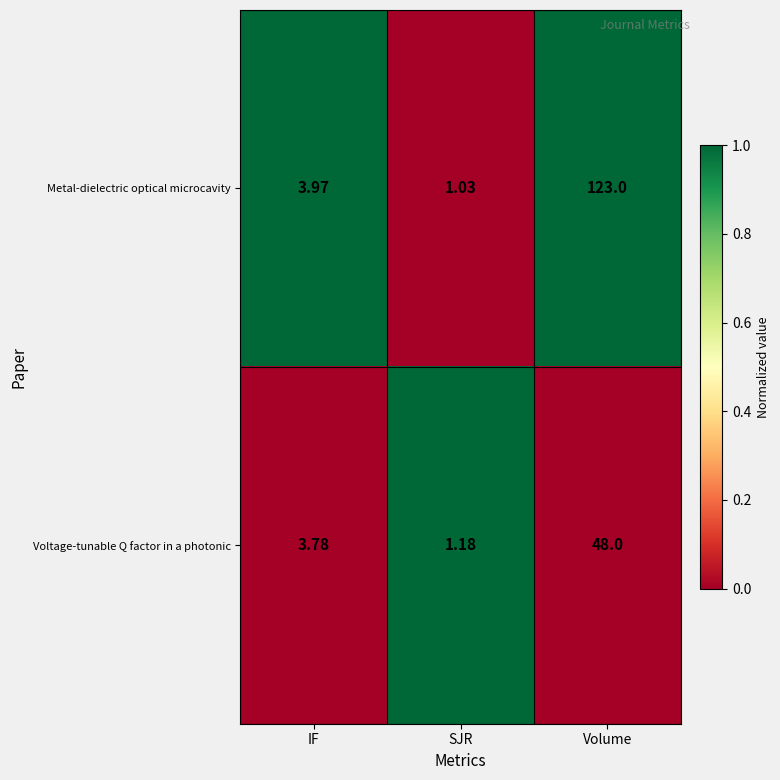

Which label corresponds to the smallest value in the chart?

SJR